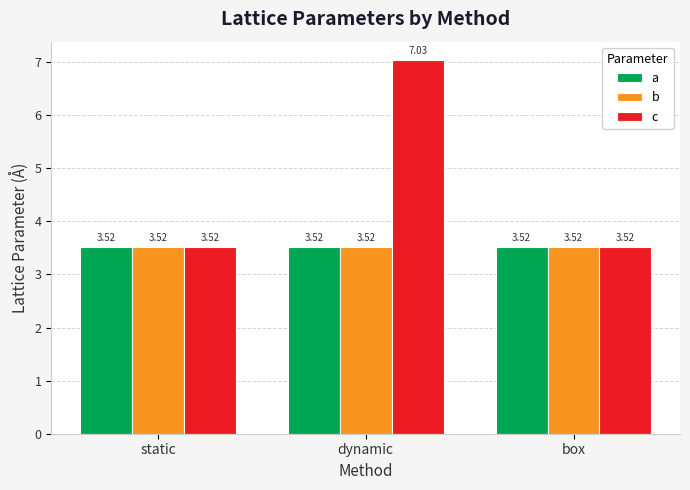

What is the total value across all series at static?

10.6